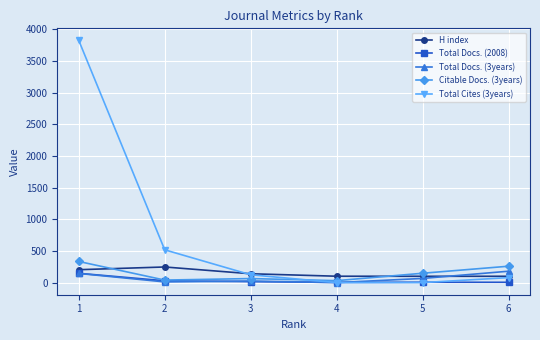

The value of Total Docs. (3years) at 1 is 145. True or false?

True